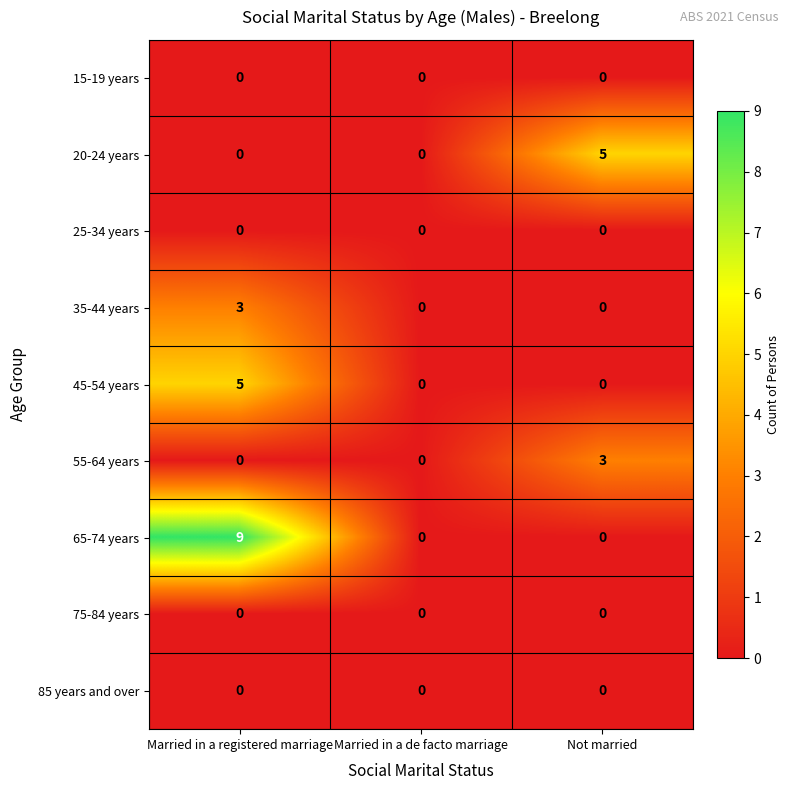

Reading left to right, what are all the values shown in this chart?

15-19 years: 0	0	0
20-24 years: 0	0	5
25-34 years: 0	0	0
35-44 years: 3	0	0
45-54 years: 5	0	0
55-64 years: 0	0	3
65-74 years: 9	0	0
75-84 years: 0	0	0
85 years and over: 0	0	0